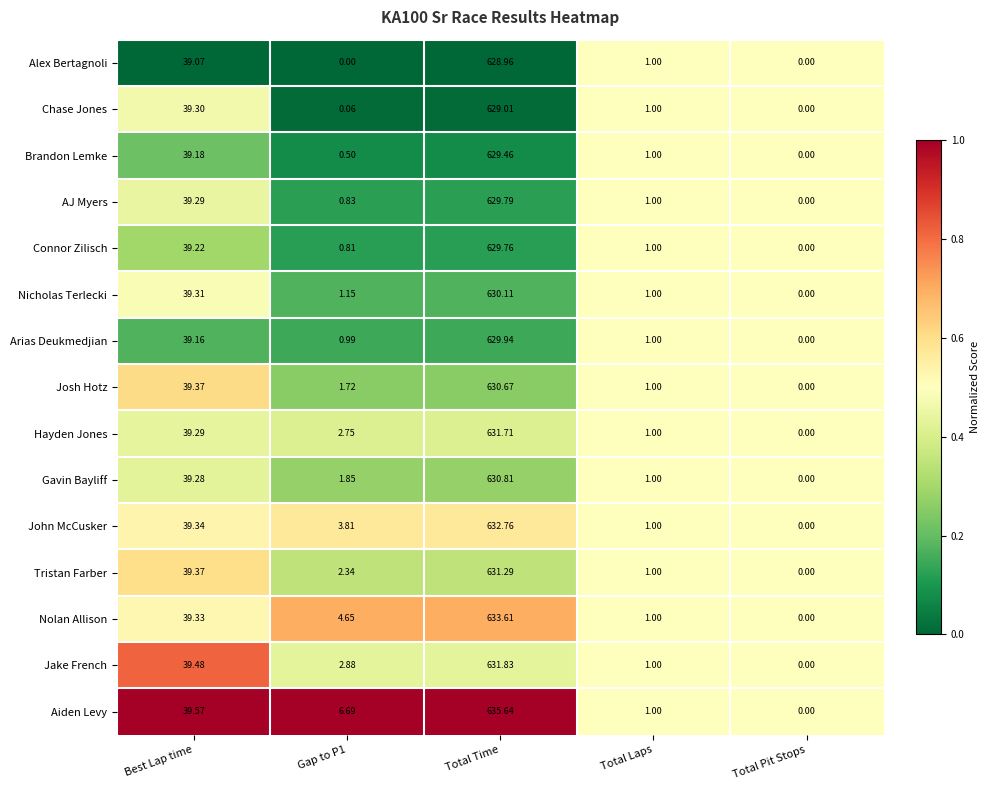

At which label is AJ Myers closest to 314?

Best Lap time